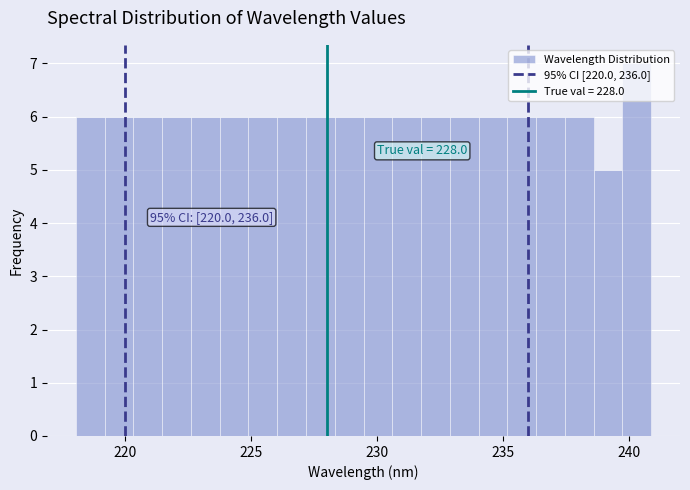

Around what value on the x-axis is the tallest bar? Give the approximate position of its centre, as read against the axis.

240.5